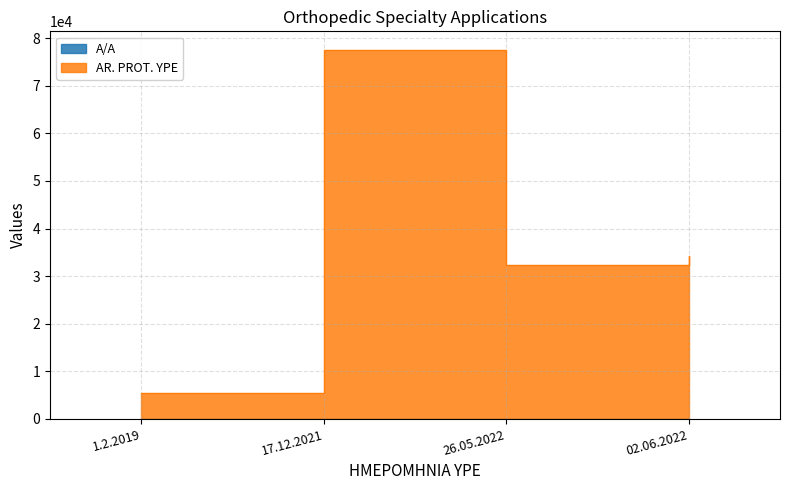

How many series are shown in this chart?

2